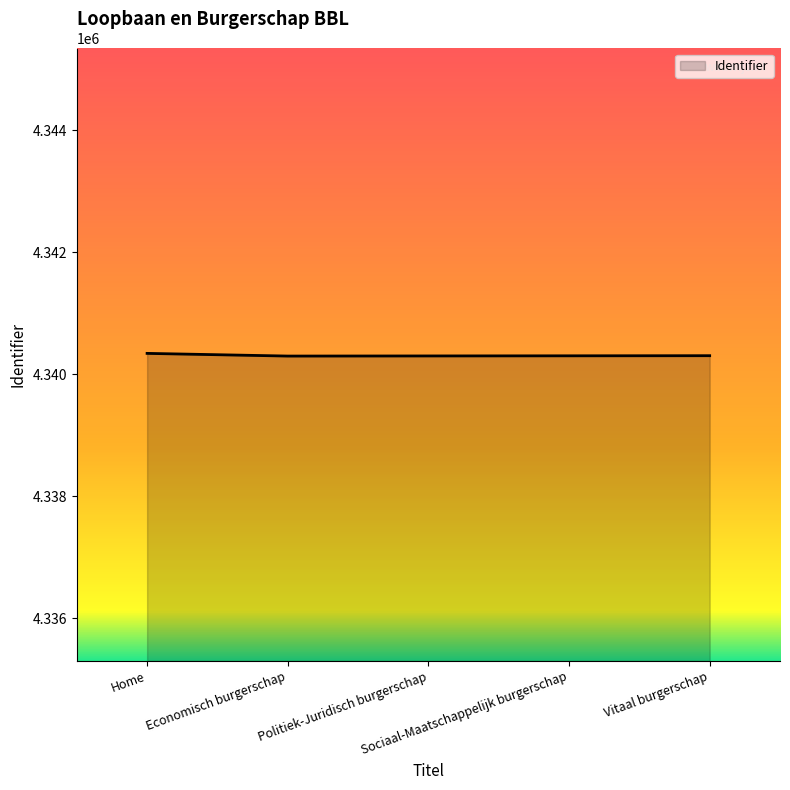

The value at Home is 1878603. True or false?

False